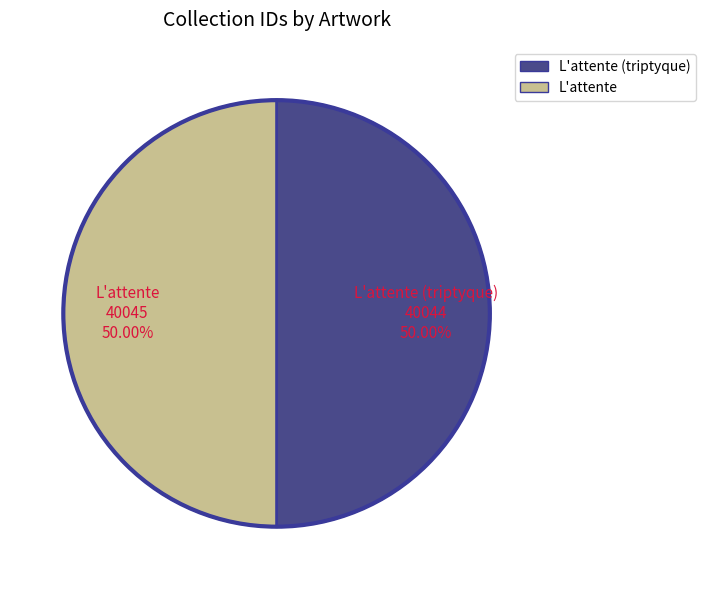

Count the number of slices in the pie.

2